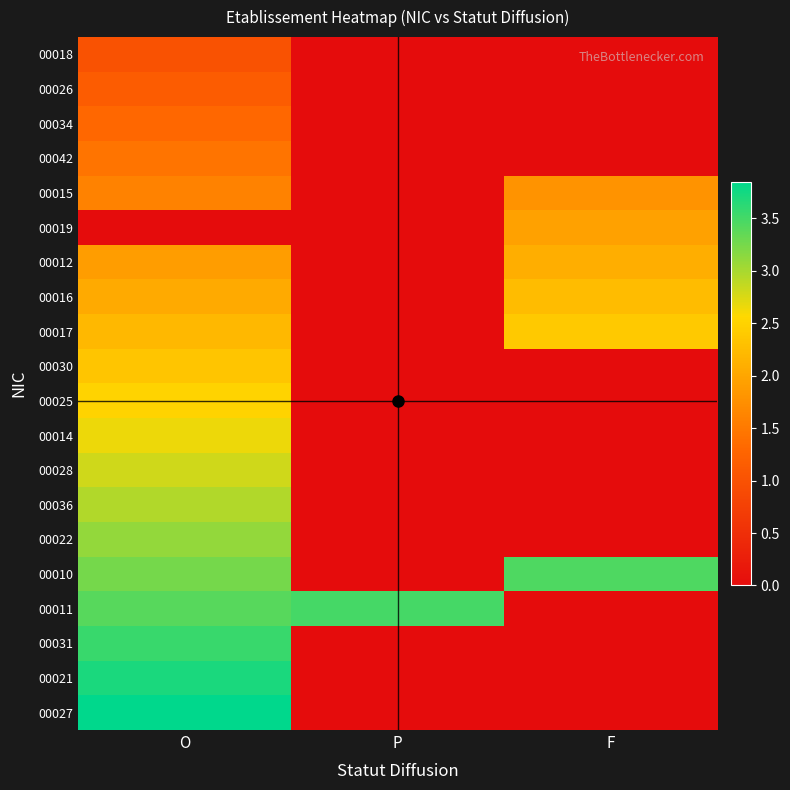

Reading left to right, what are all the values shown in this chart?

00018: O=1.0	P=0.0	F=0.0
00026: O=1.1	P=0.0	F=0.0
00034: O=1.3	P=0.0	F=0.0
00042: O=1.4	P=0.0	F=0.0
00015: O=1.6	P=0.0	F=1.8
00019: O=0.0	P=0.0	F=1.9
00012: O=1.9	P=0.0	F=2.1
00016: O=2.0	P=0.0	F=2.2
00017: O=2.2	P=0.0	F=2.4
00030: O=2.3	P=0.0	F=0.0
00025: O=2.5	P=0.0	F=0.0
00014: O=2.6	P=0.0	F=0.0
00028: O=2.8	P=0.0	F=0.0
00036: O=3.0	P=0.0	F=0.0
00022: O=3.1	P=0.0	F=0.0
00010: O=3.2	P=0.0	F=3.5
00011: O=3.4	P=3.5	F=0.0
00031: O=3.5	P=0.0	F=0.0
00021: O=3.7	P=0.0	F=0.0
00027: O=3.9	P=0.0	F=0.0